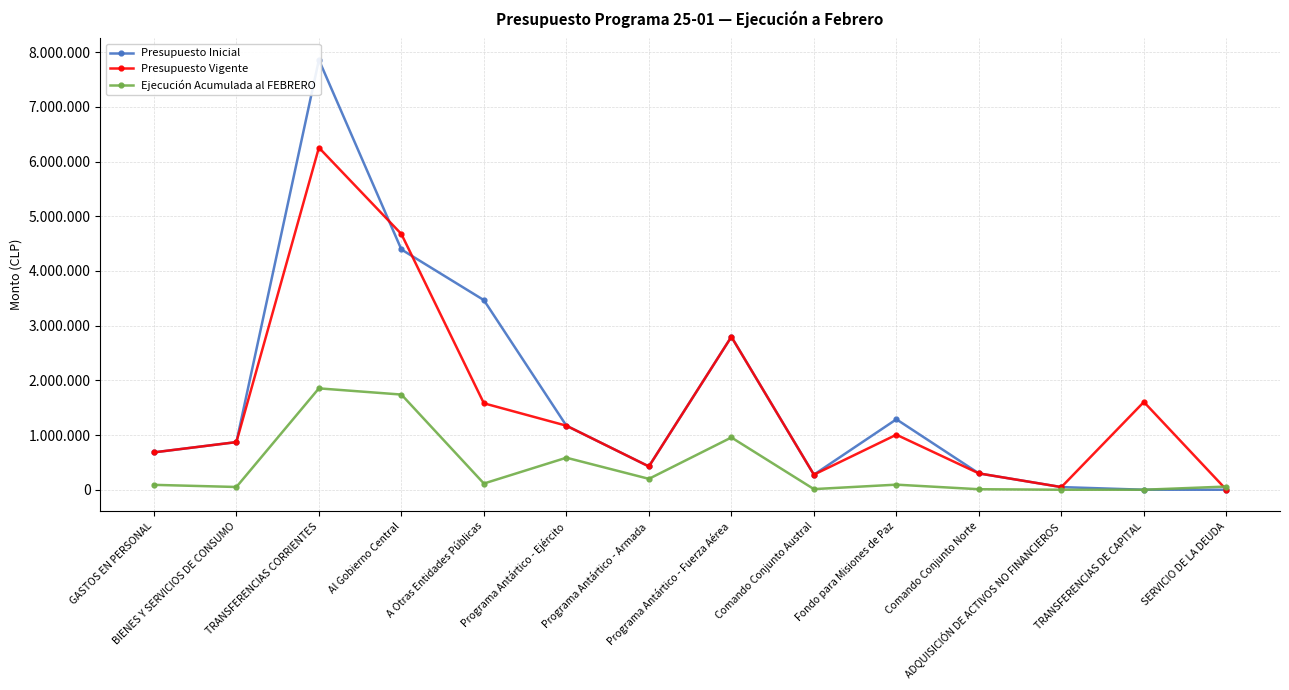

Which series has the widest spread of values?

Presupuesto Inicial